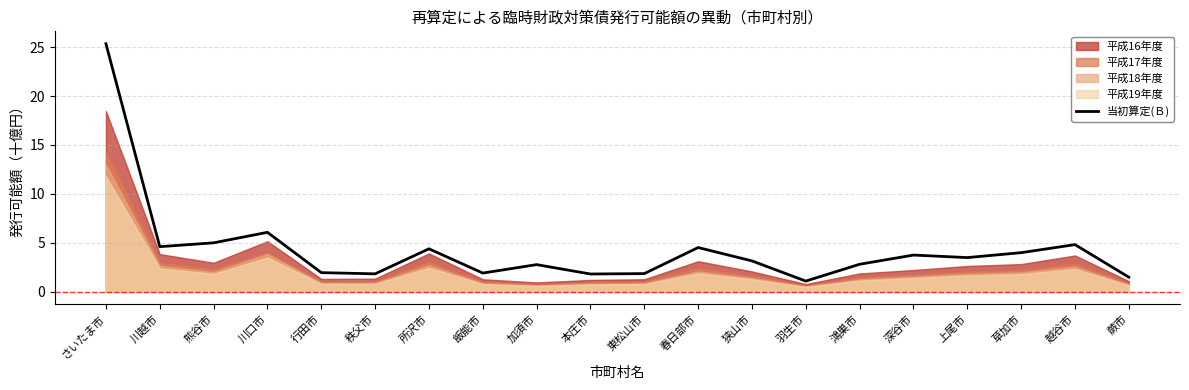

What is the average value?

4.3